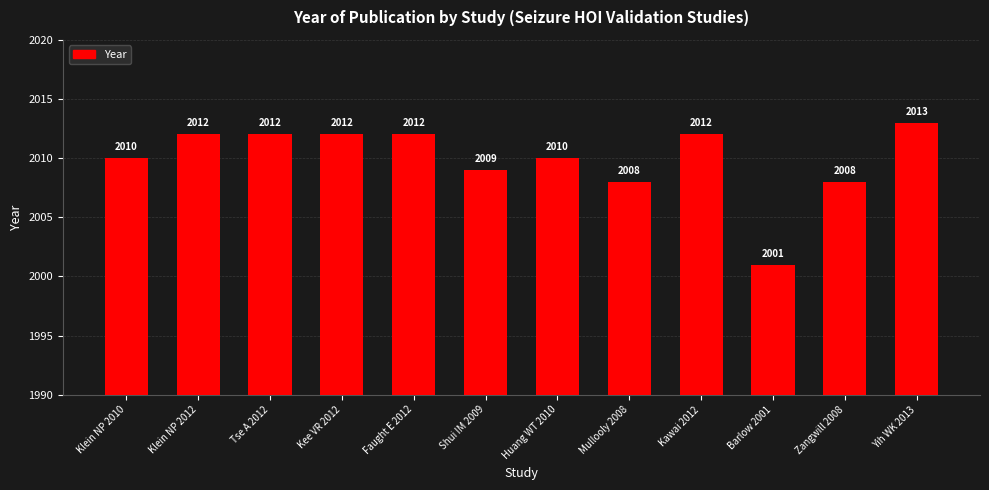

What is the difference between the maximum and minimum values?

12